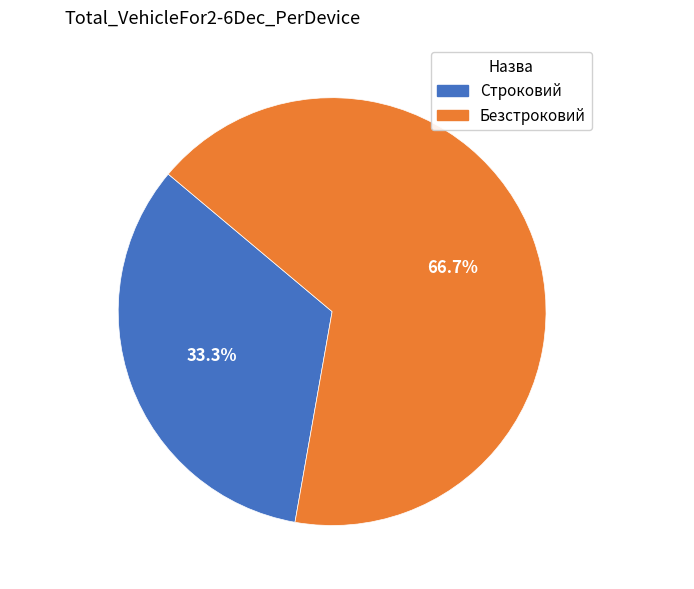

True or false: Безстроковий accounts for 67% of the total.

True